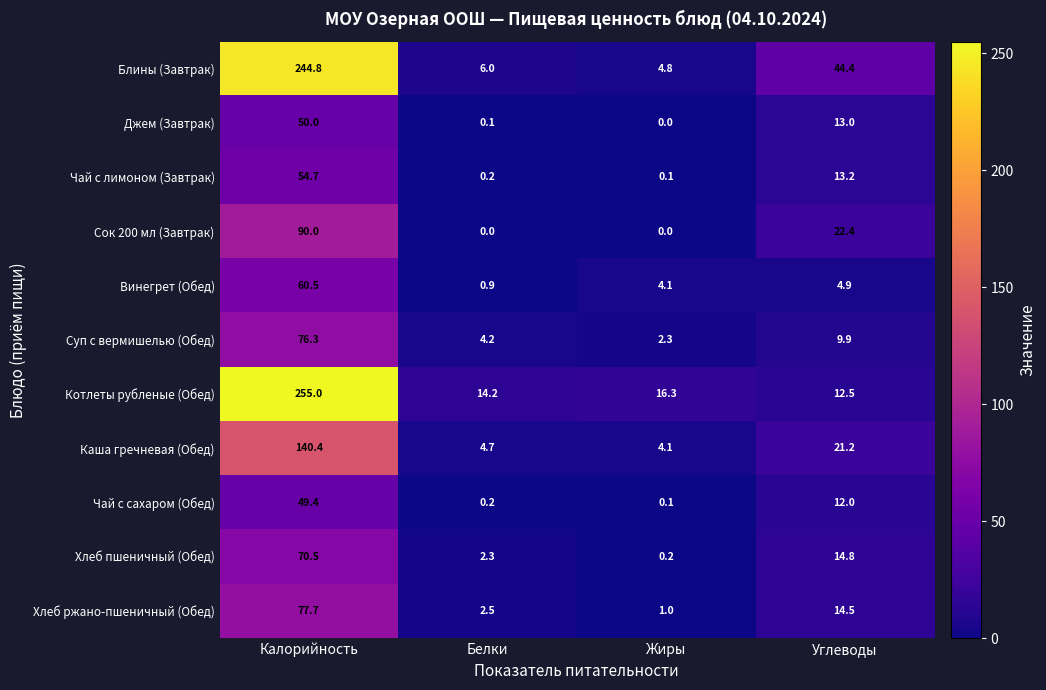

Which series has the largest range (max minus min)?

Котлеты рубленые (Обед)